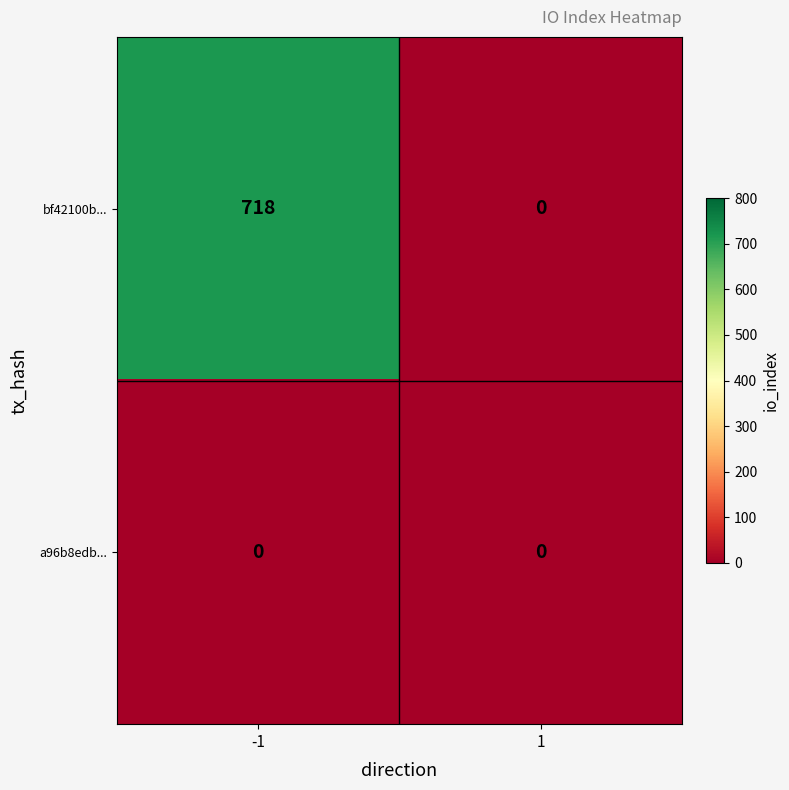

Which category has the highest value across all series?

-1